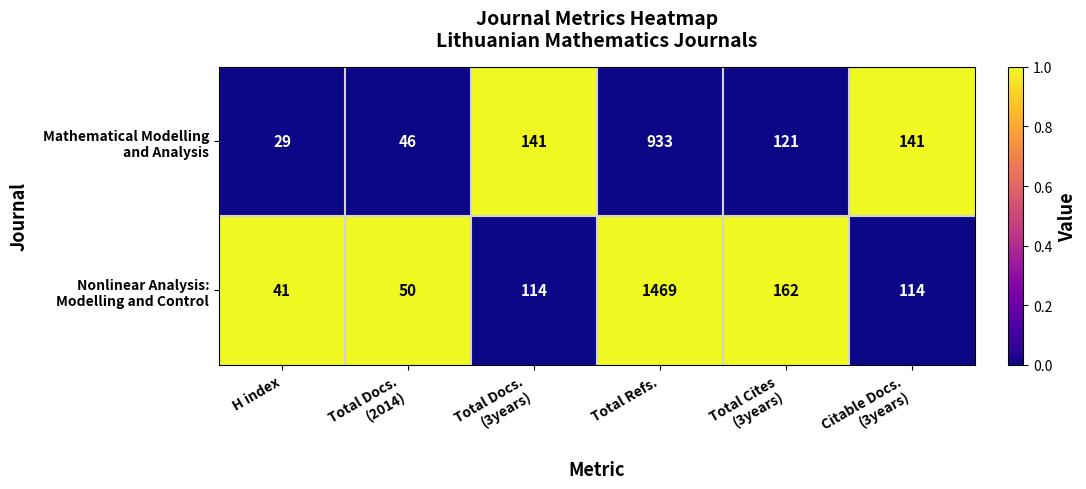

What is the smallest value displayed?

29